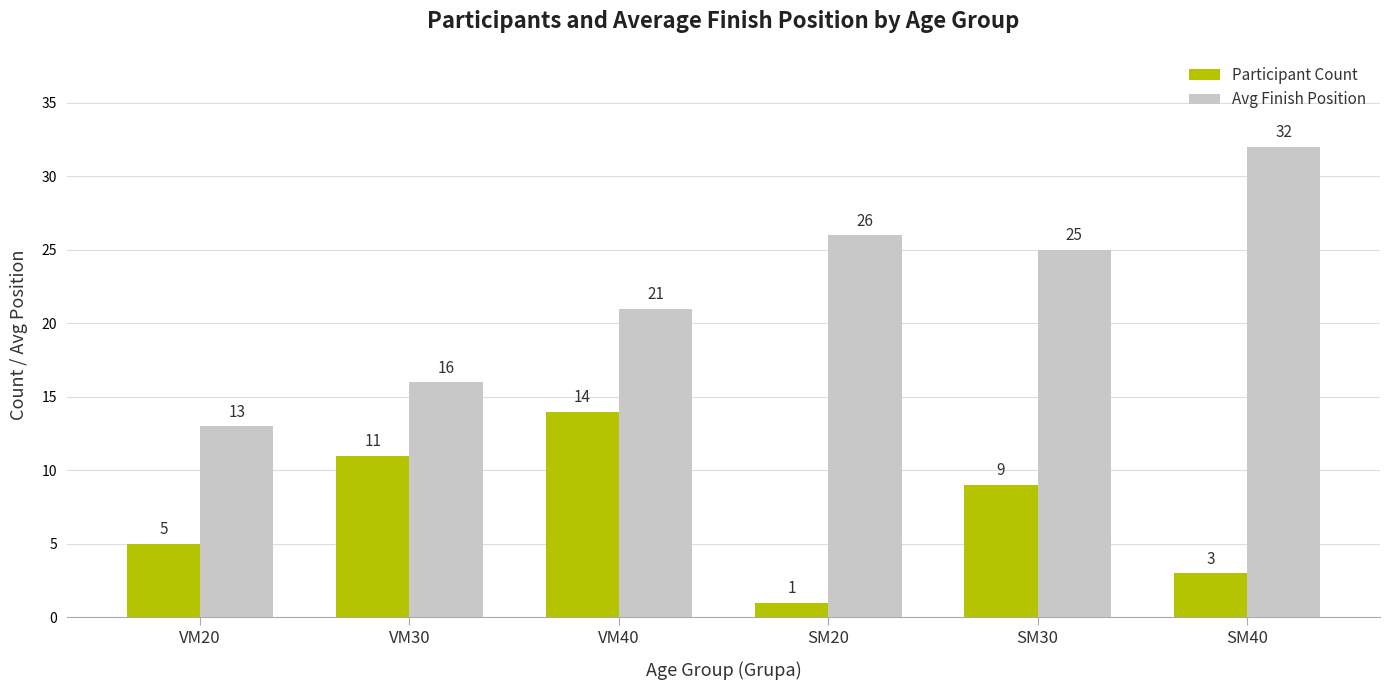

Which series changed the most between VM20 and SM40?

Avg Finish Position